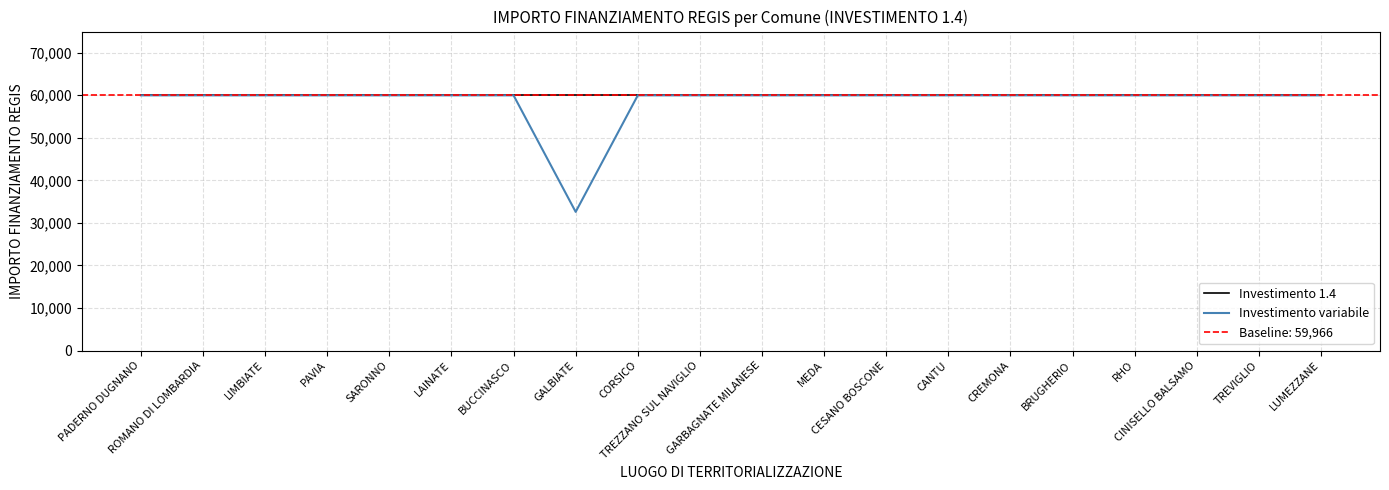

Rank the series at LIMBIATE from highest to lowest value.

Investimento 1.4, Investimento variabile